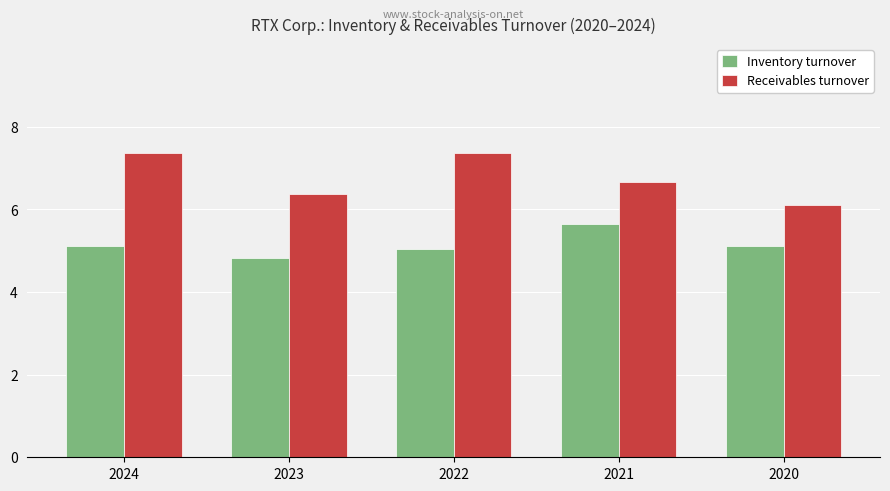

List the series in order of their peak value, highest first.

Receivables turnover, Inventory turnover